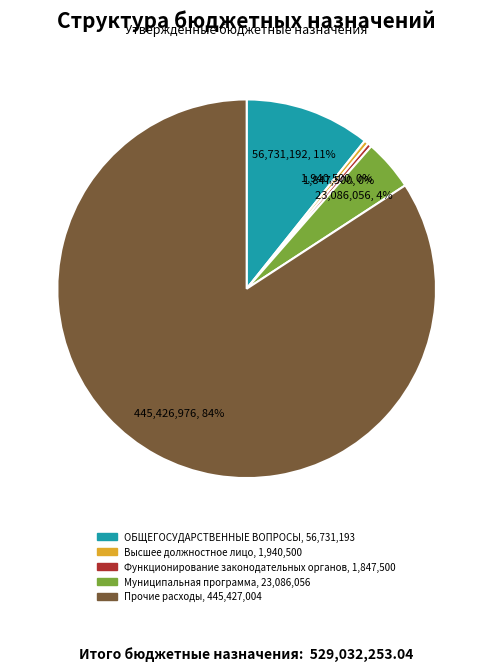

Count the number of slices in the pie.

5